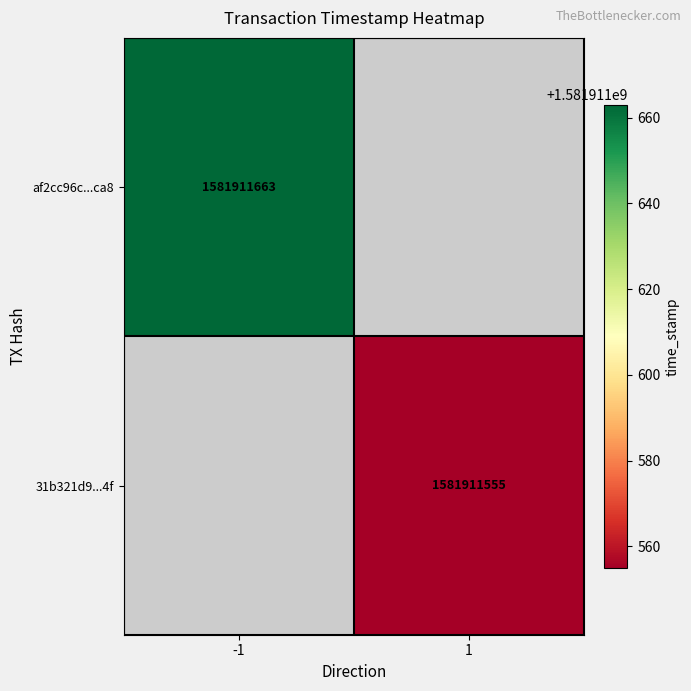

Rank the series by their maximum value, from highest to lowest.

af2cc96c9e23284f129f9763518cf662c361ca8, 31b321d967eafa2b01a1577855c7b950cbf2a4f